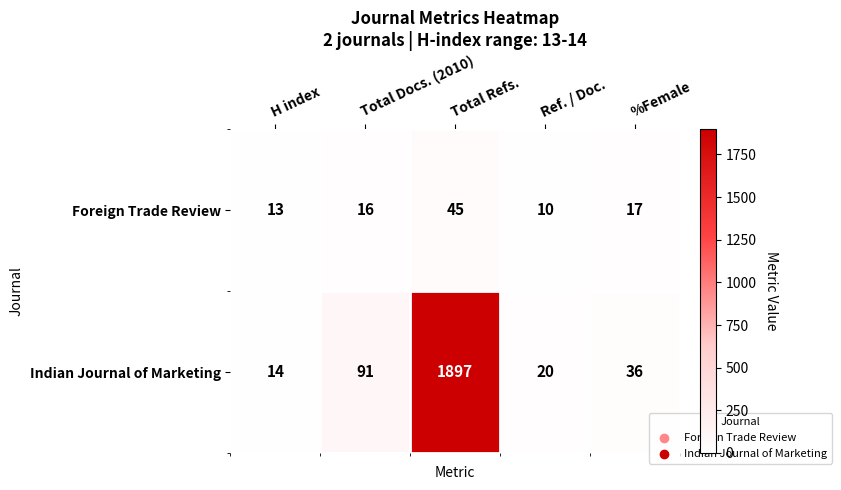

Which category has the lowest value across all series?

Ref. / Doc.